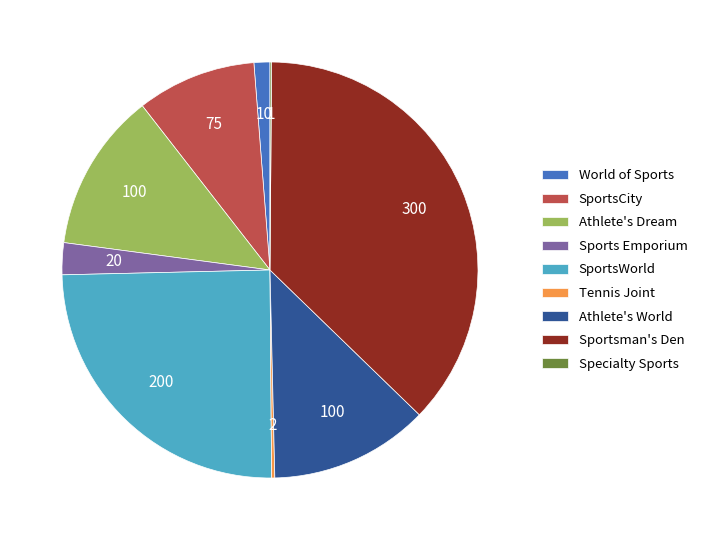

Which slice is the largest?

Sportsman's Den